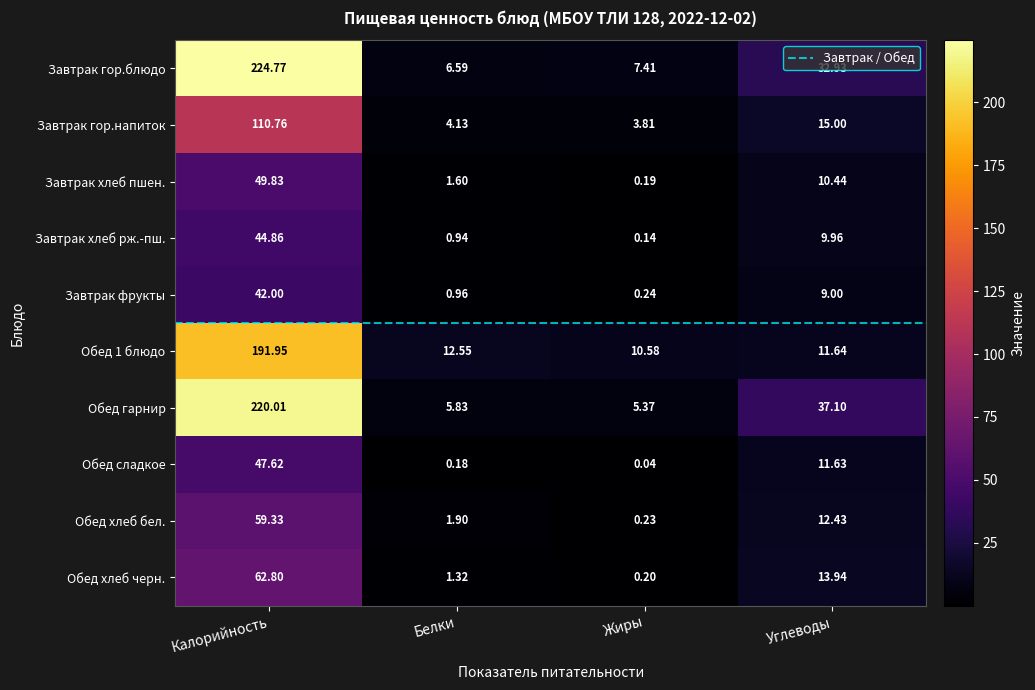

Which series has the widest spread of values?

Завтрак гор.блюдо